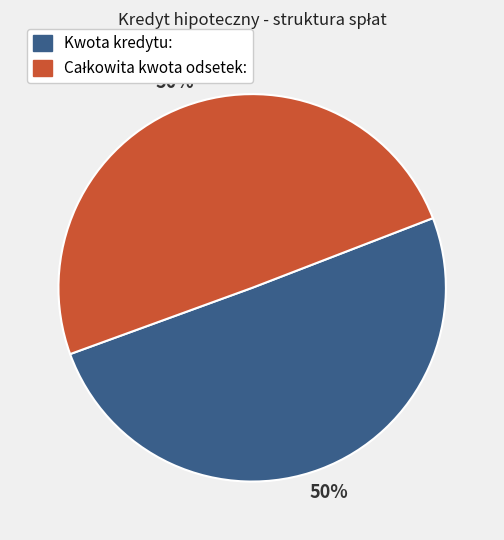

To the nearest percent, what portion does Kwota kredytu: represent?

50%